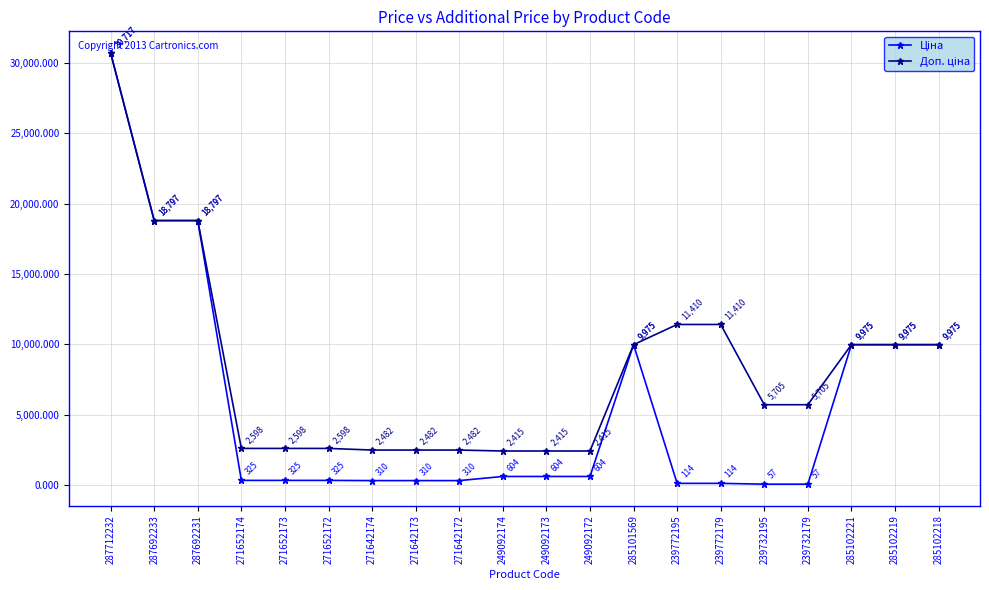

What is the label of the 7th point from the left?

271642174